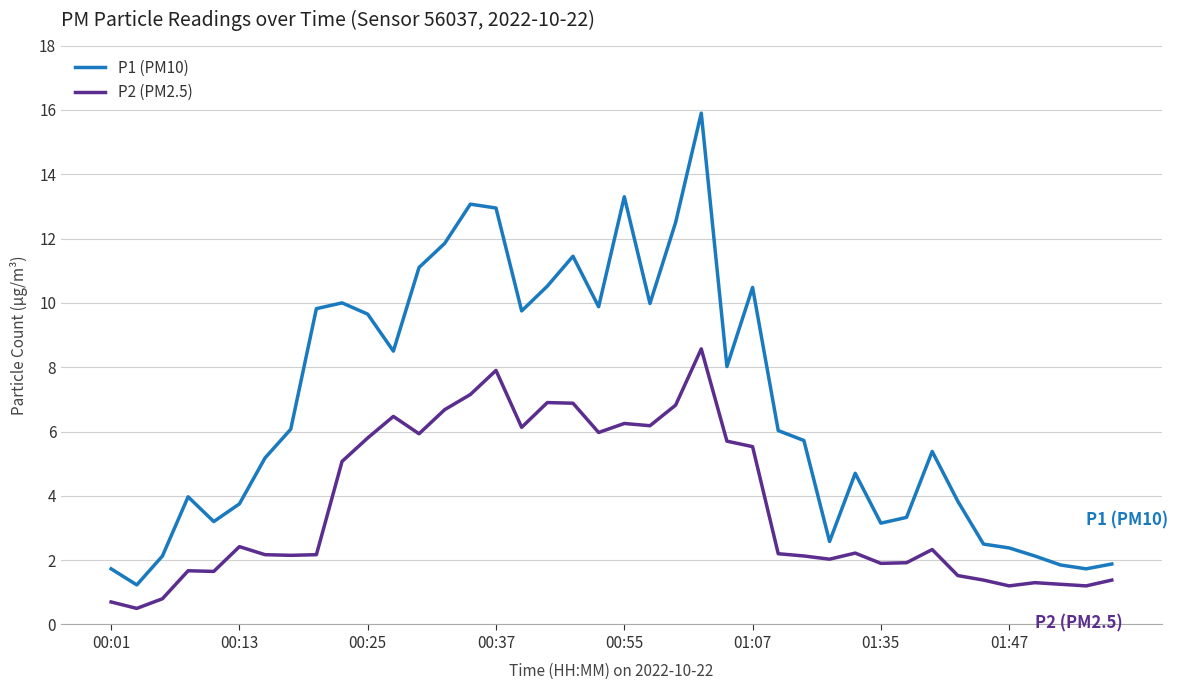

What is the smallest value displayed?

0.5